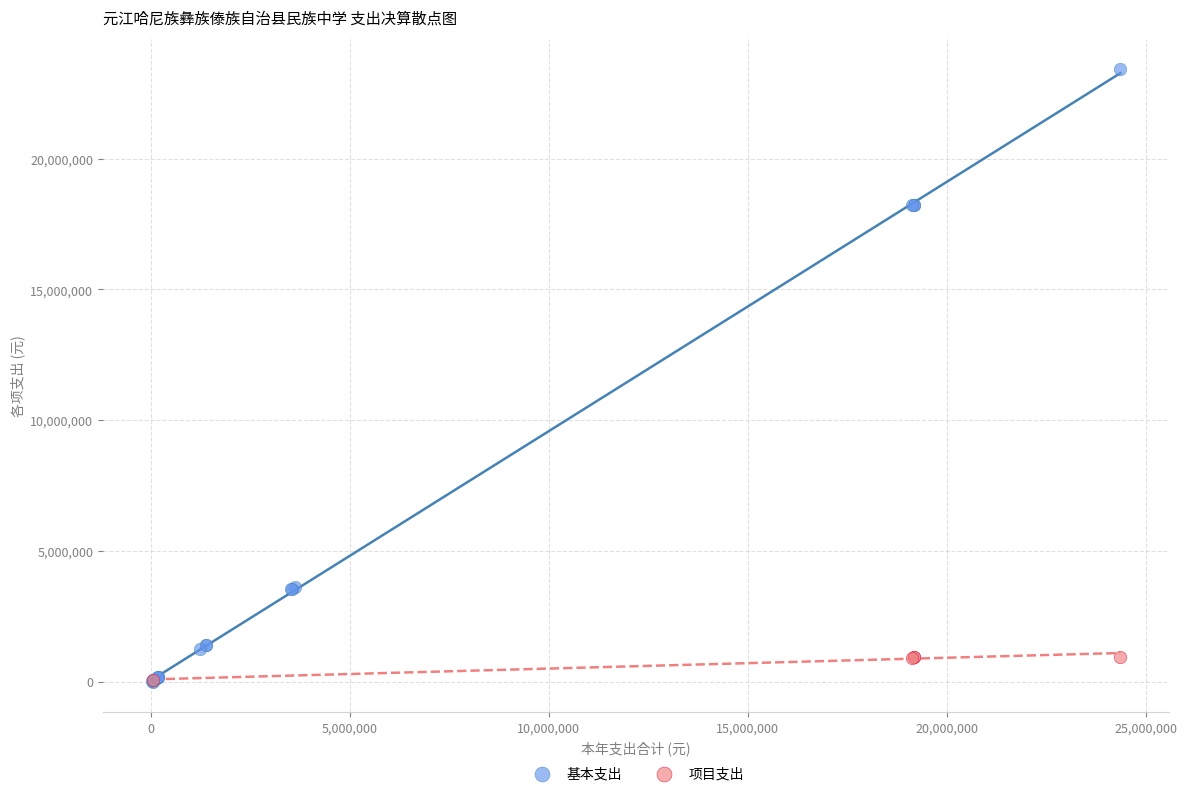

Which series has the largest Y range (max minus min)?

基本支出